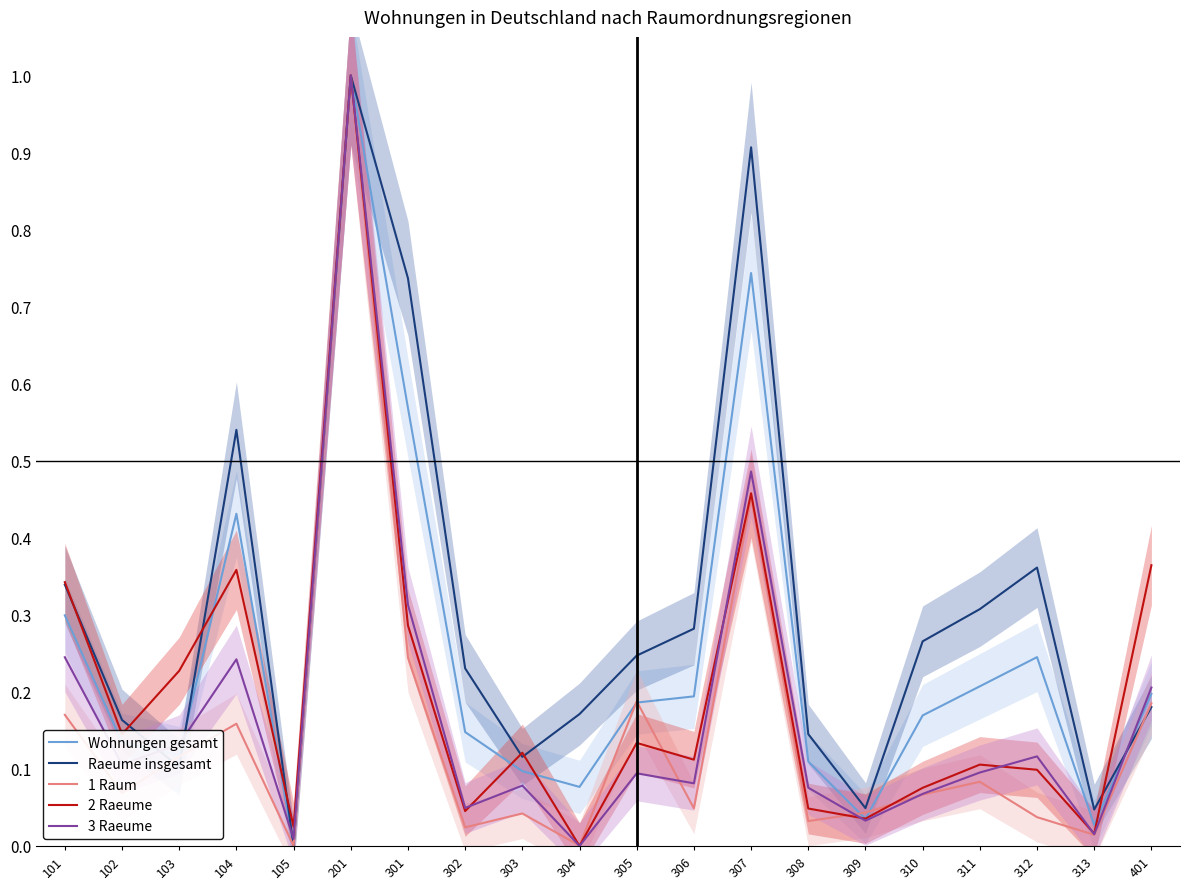

Rank the categories by 1 Raum value from lowest to highest.

105, 304, 313, 302, 308, 312, 303, 309, 306, 310, 102, 311, 103, 104, 101, 401, 305, 301, 307, 201